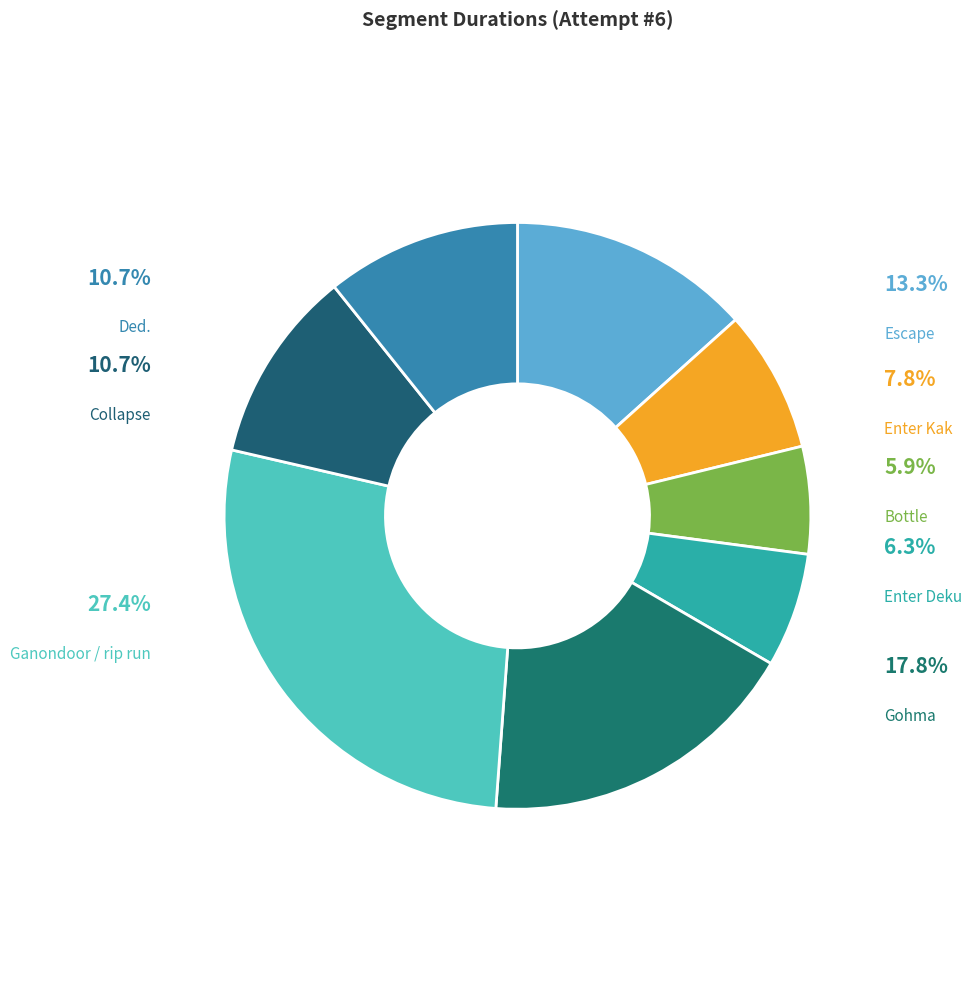

True or false: Collapse accounts for 2% of the total.

False